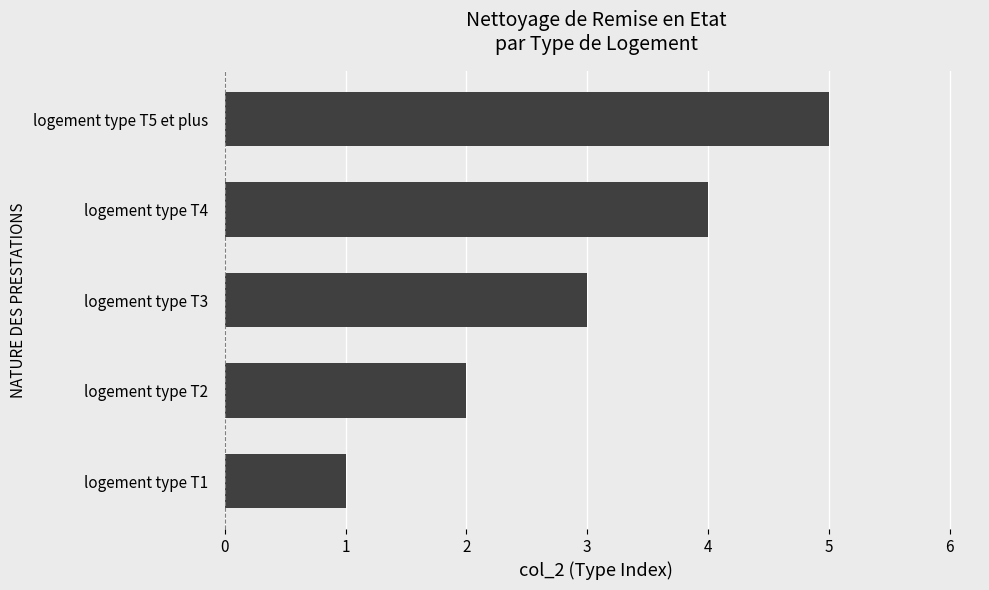

Is it true that the value at logement type T3 is 5?

False